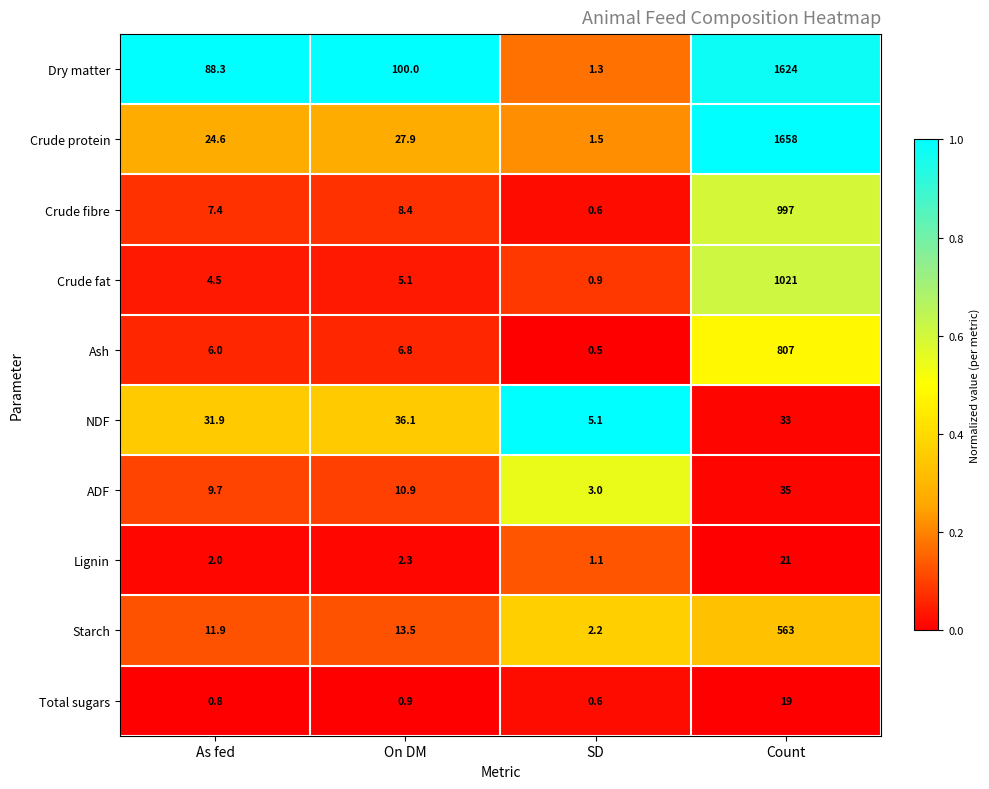

What is the sum of all Crude protein values?

1712.0